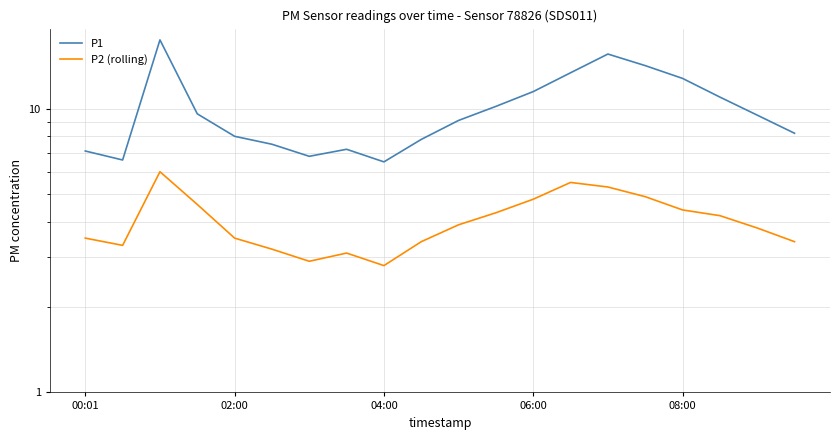

The P1 series shows 7.2 at 7. True or false?

True